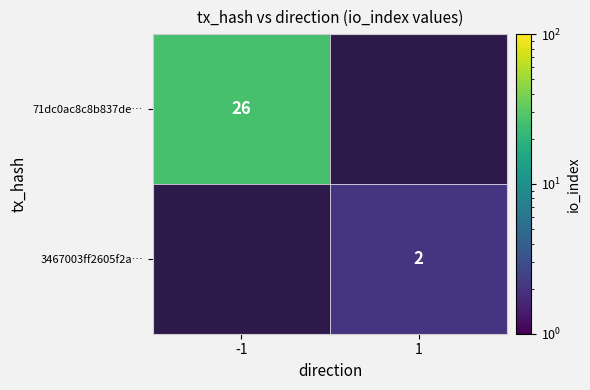

Is the value of 3467003ff2605f2a… at 1 greater than the value of 71dc0ac8c8b837de… at -1?

No